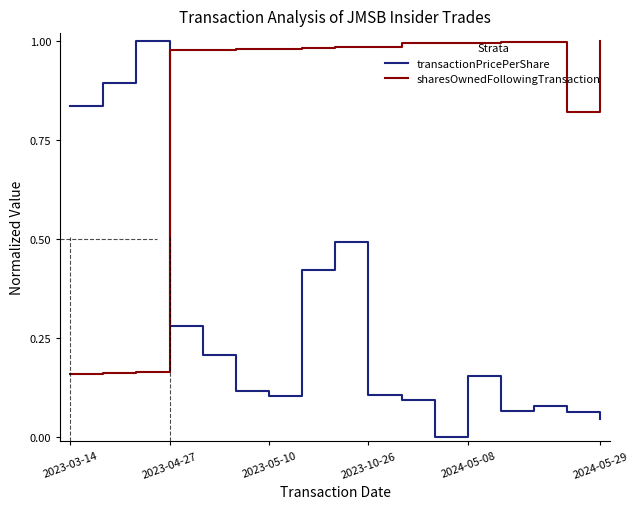

Which series has the largest total across all categories?

sharesOwnedFollowingTransaction